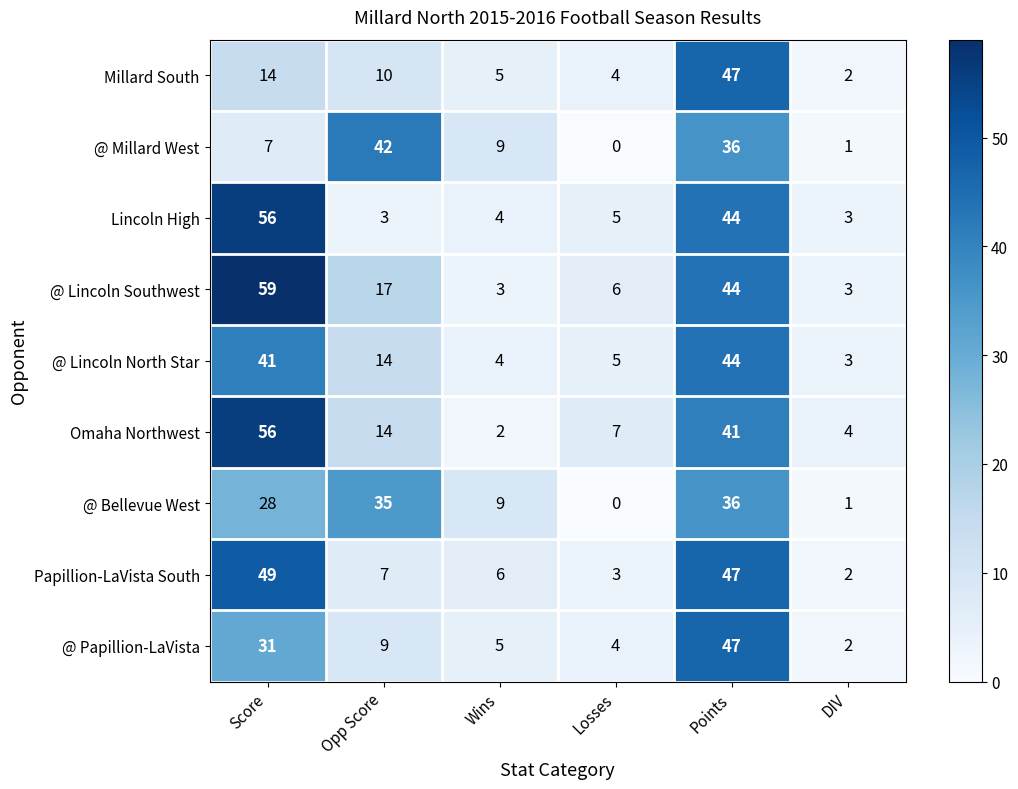

What is the average value of the Papillion-LaVista South series?

19